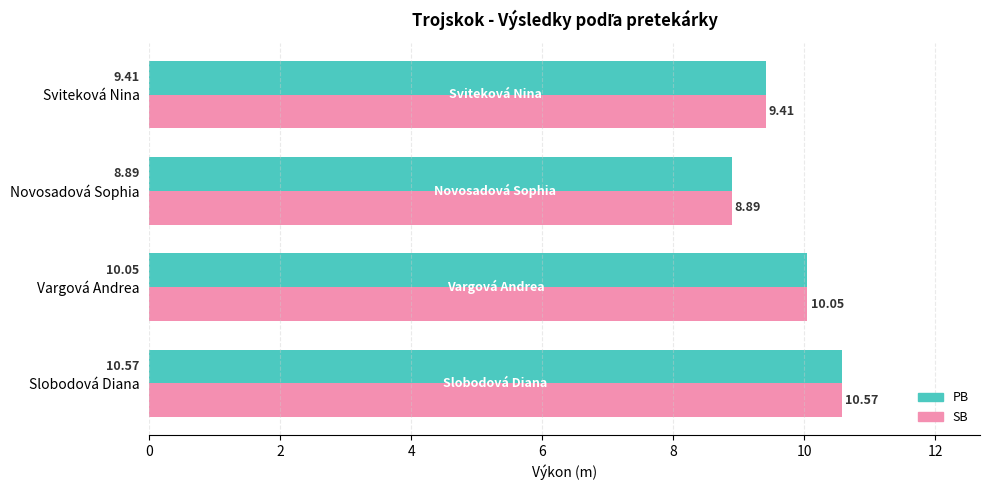

What is the minimum value shown in the chart?

8.9